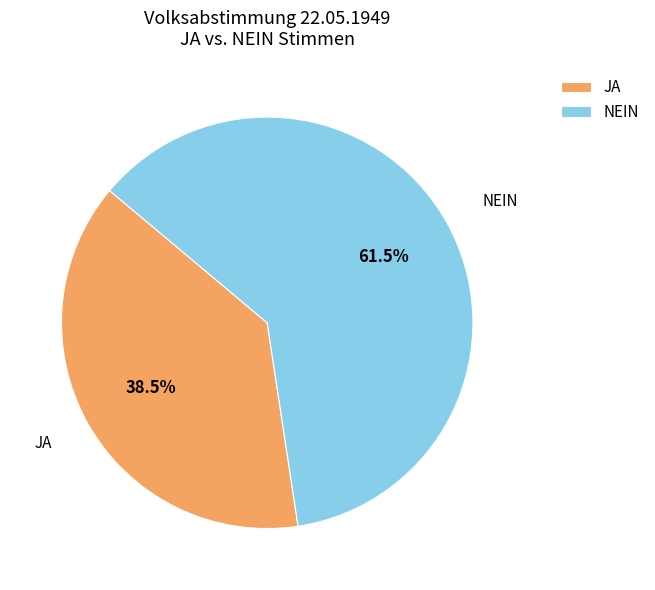

Which has a higher value, NEIN or JA?

NEIN